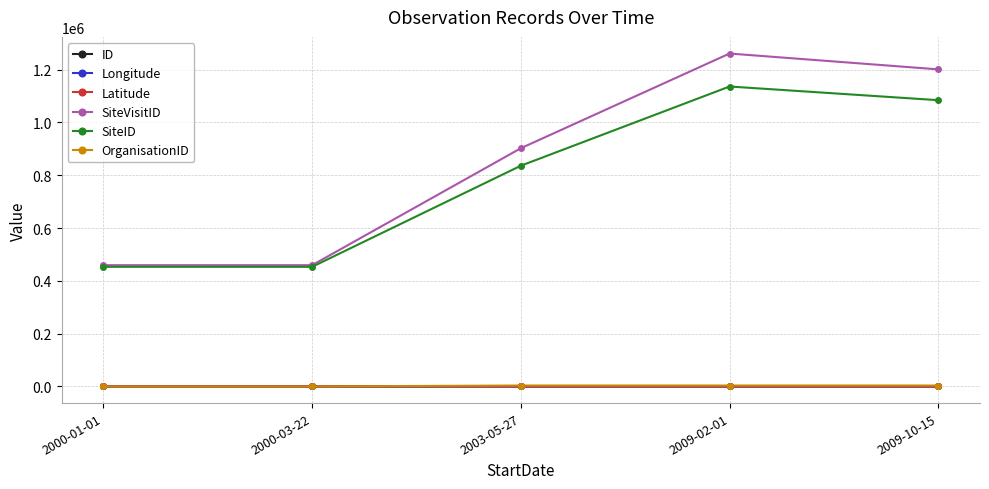

At which category does SiteID reach its first local valley?

2000-03-22